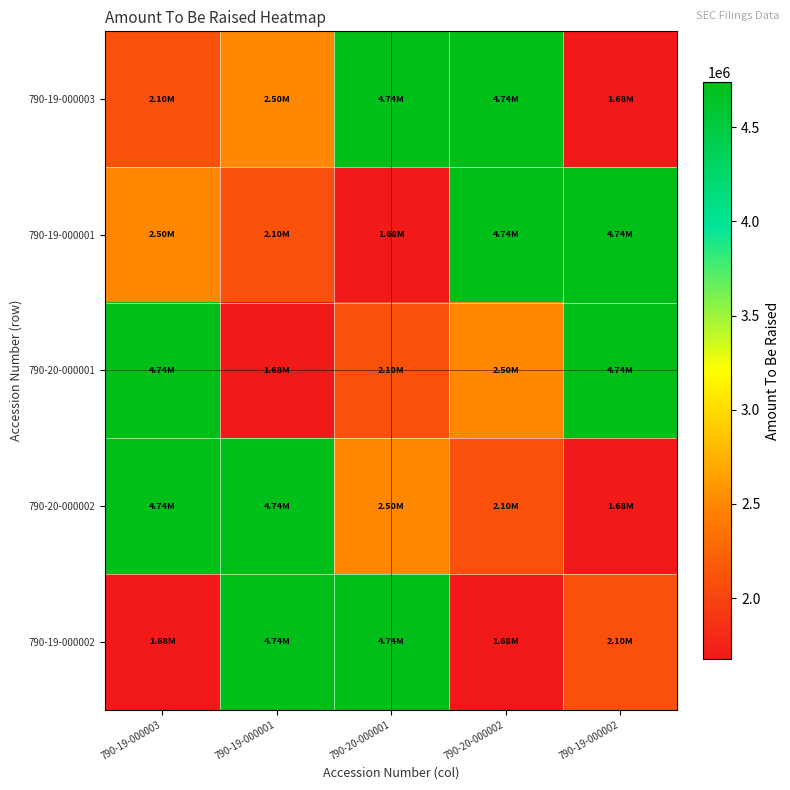

Reading left to right, what are all the values shown in this chart?

790-19-000003: 790-19-000003=2100000	790-19-000001=2500000	790-20-000001=4736842	790-20-000002=4736842	790-19-000002=1680000
790-19-000001: 790-19-000003=2500000	790-19-000001=2100000	790-20-000001=1680000	790-20-000002=4736842	790-19-000002=4736842
790-20-000001: 790-19-000003=4736842	790-19-000001=1680000	790-20-000001=2100000	790-20-000002=2500000	790-19-000002=4736842
790-20-000002: 790-19-000003=4736842	790-19-000001=4736842	790-20-000001=2500000	790-20-000002=2100000	790-19-000002=1680000
790-19-000002: 790-19-000003=1680000	790-19-000001=4736842	790-20-000001=4736842	790-20-000002=1680000	790-19-000002=2100000